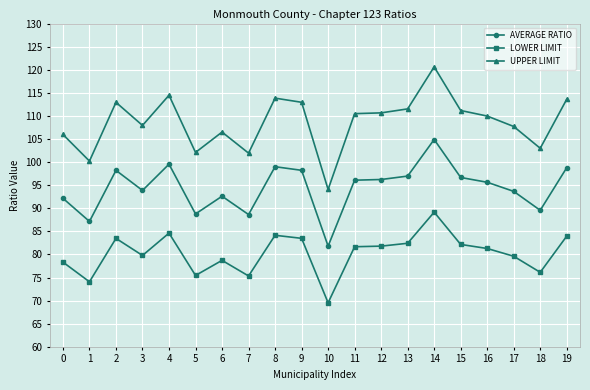

What is the sum of all LOWER LIMIT values?

1605.2